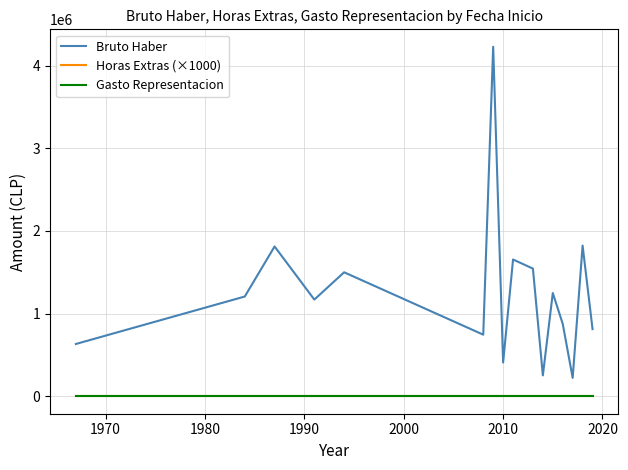

Does the chart display data point markers on the line(s)?

No